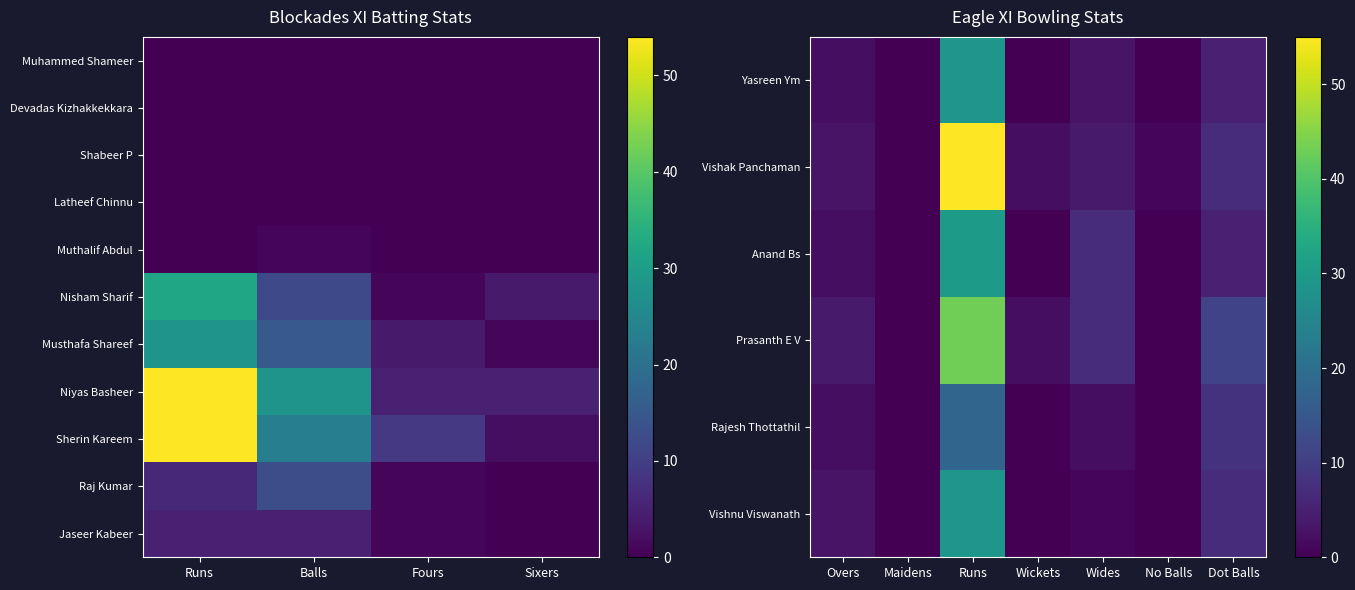

Between Runs and Sixers, which series saw the biggest shift?

Sherin Kareem